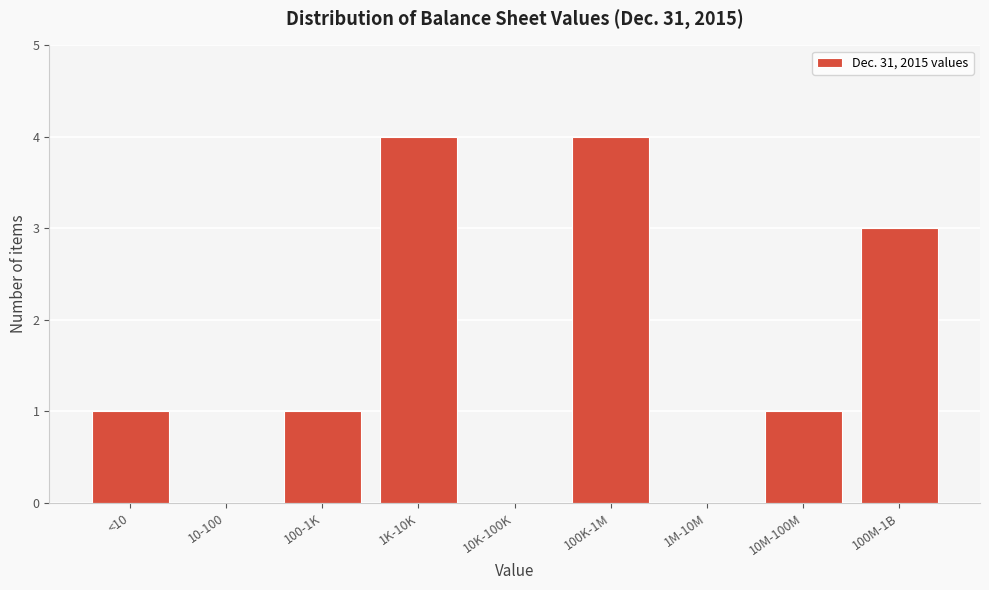

Reading left to right, what are all the values shown in this chart?

<10=1	10-100=0	100-1K=1	1K-10K=4	10K-100K=0	100K-1M=4	1M-10M=0	10M-100M=1	100M-1B=3